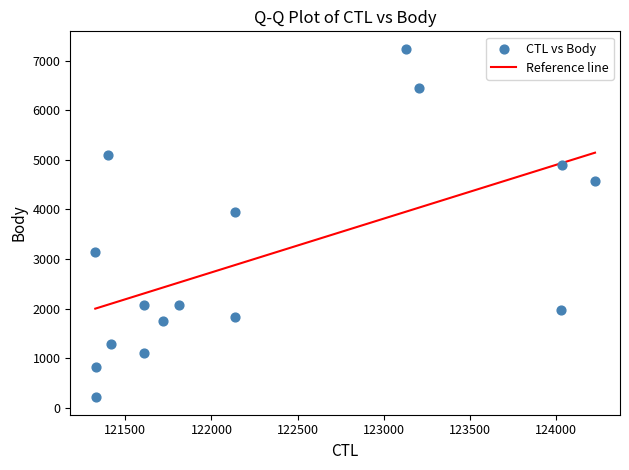

What is the range of Y values (max minus min)?

7032